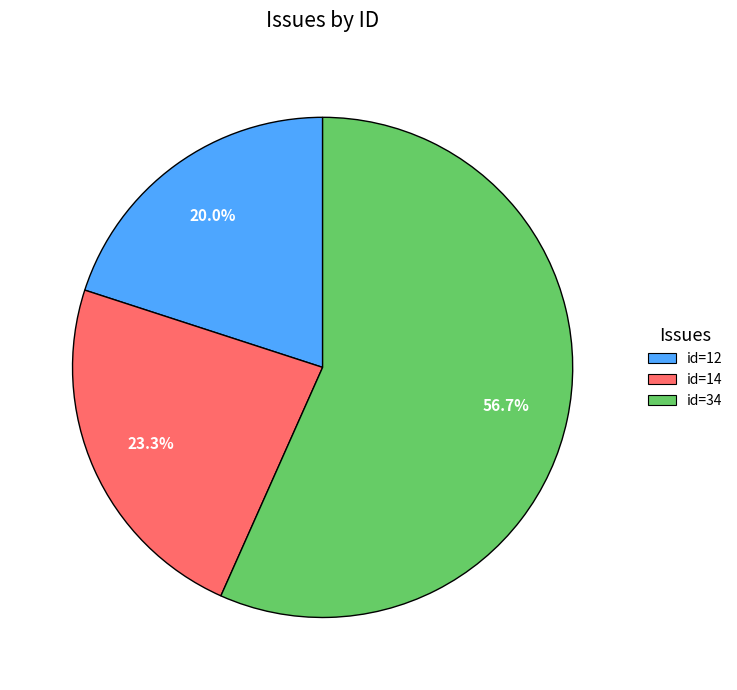

The id=12 slice represents 15% of the pie. True or false?

False